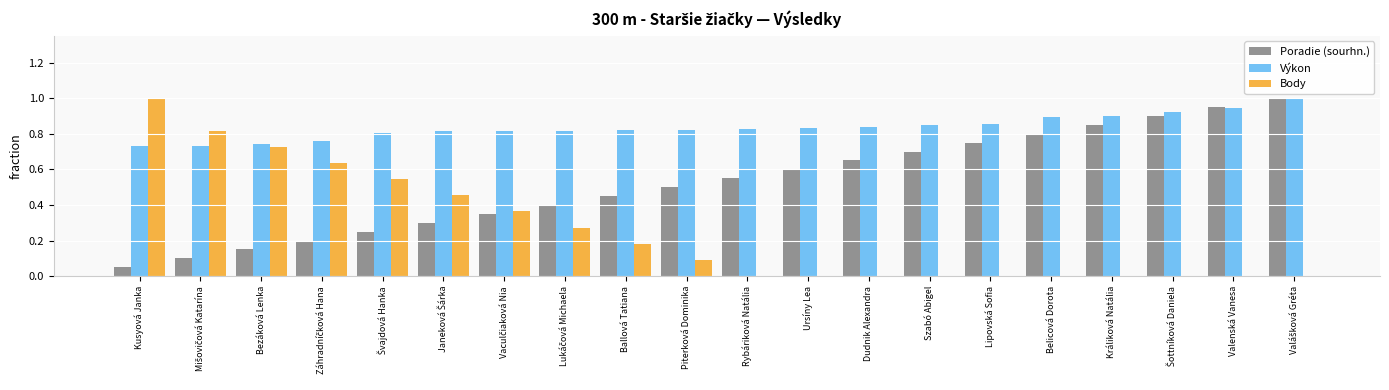

What is the maximum value for Body?

1.0